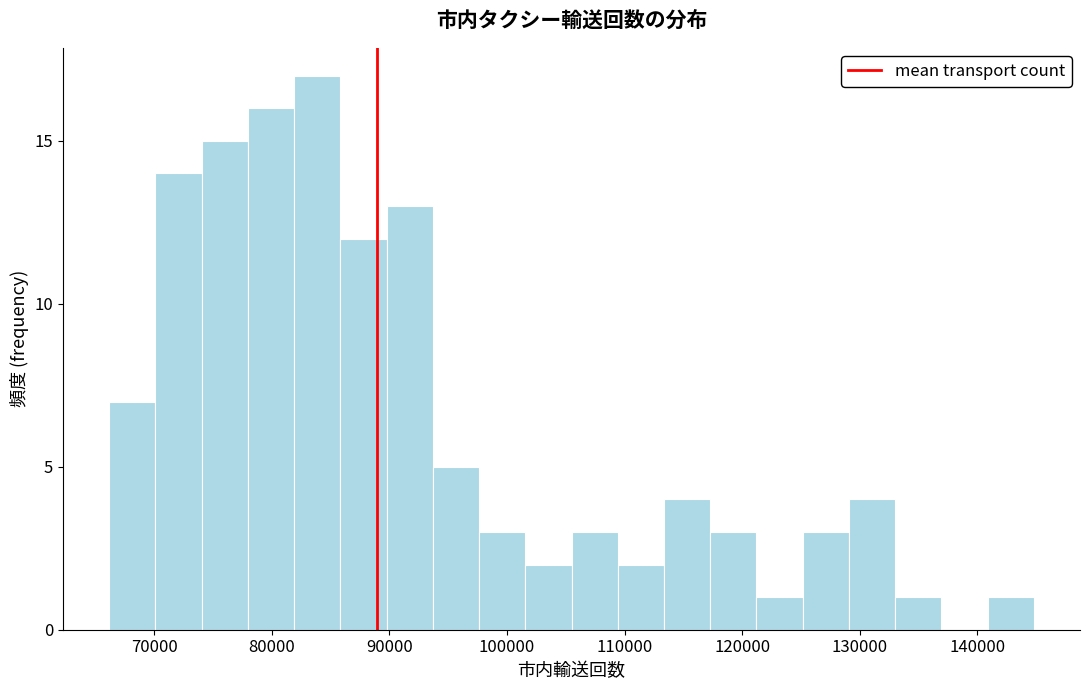

Around what value on the x-axis is the tallest bar? Give the approximate position of its centre, as read against the axis.

84000